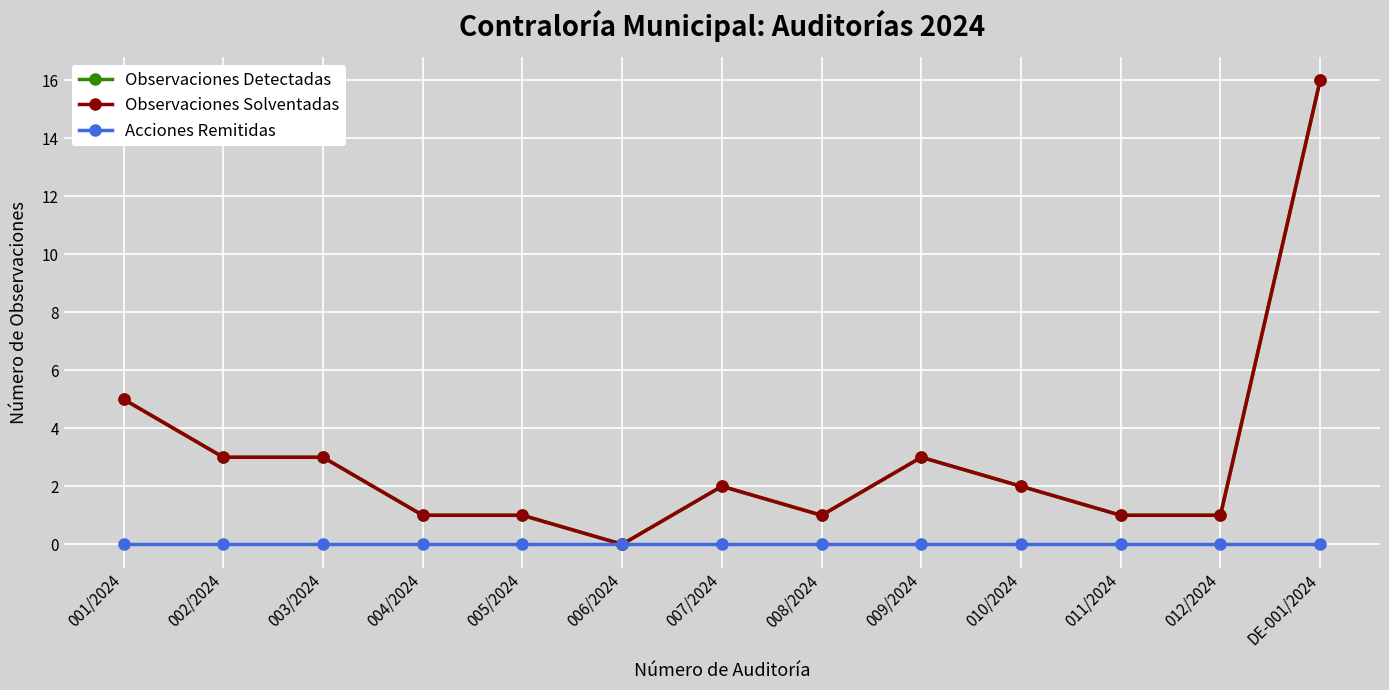

Is it true that Acciones Remitidas equals 0 at 009/2024?

True